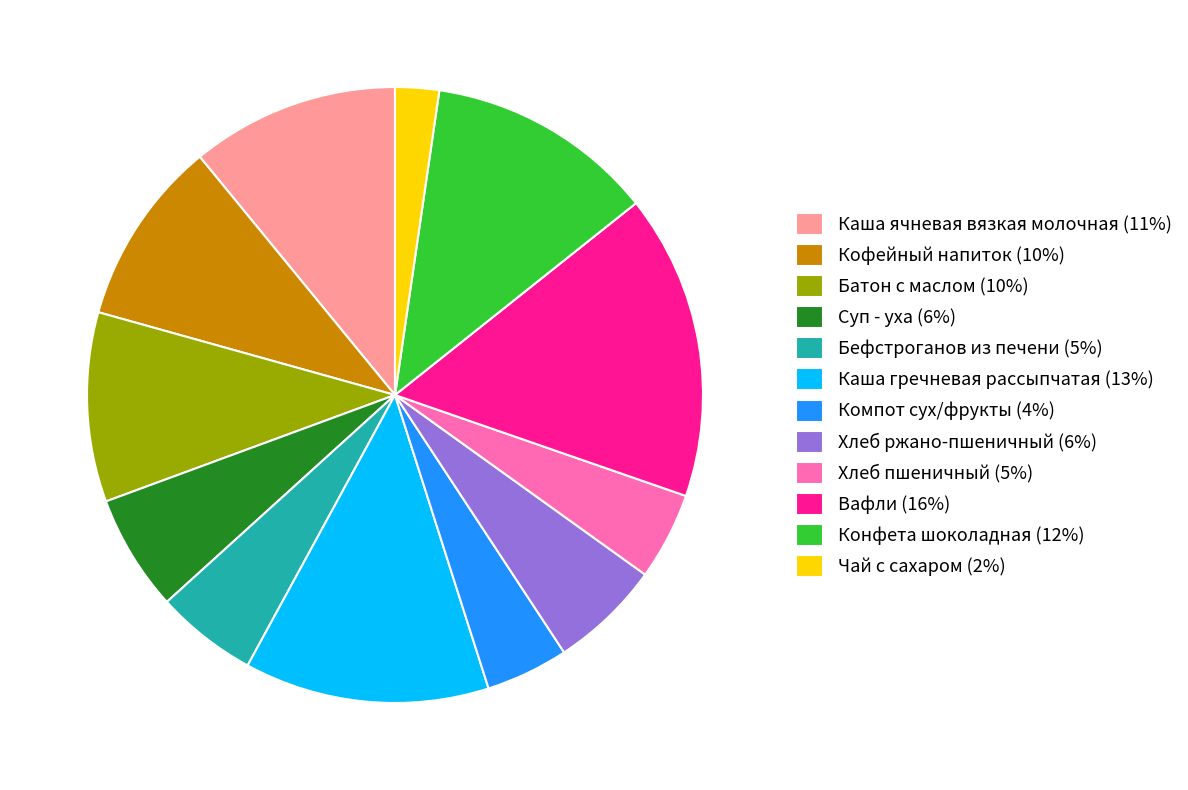

Is Хлеб ржано-пшеничный (6%) the majority of the pie?

No